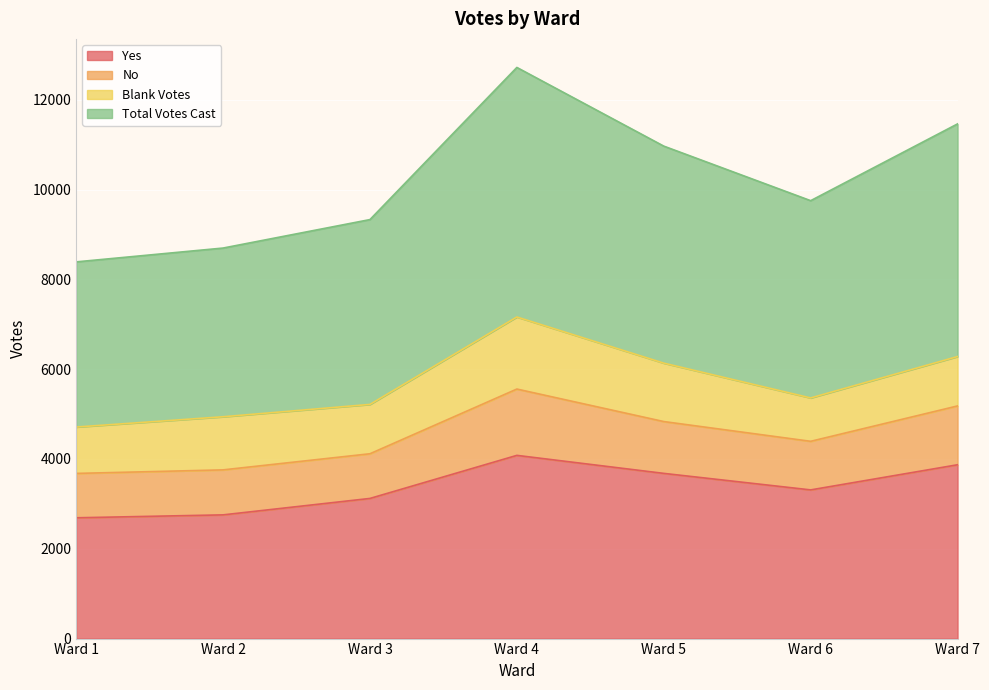

The value of Yes at Ward 3 is 1003. True or false?

False